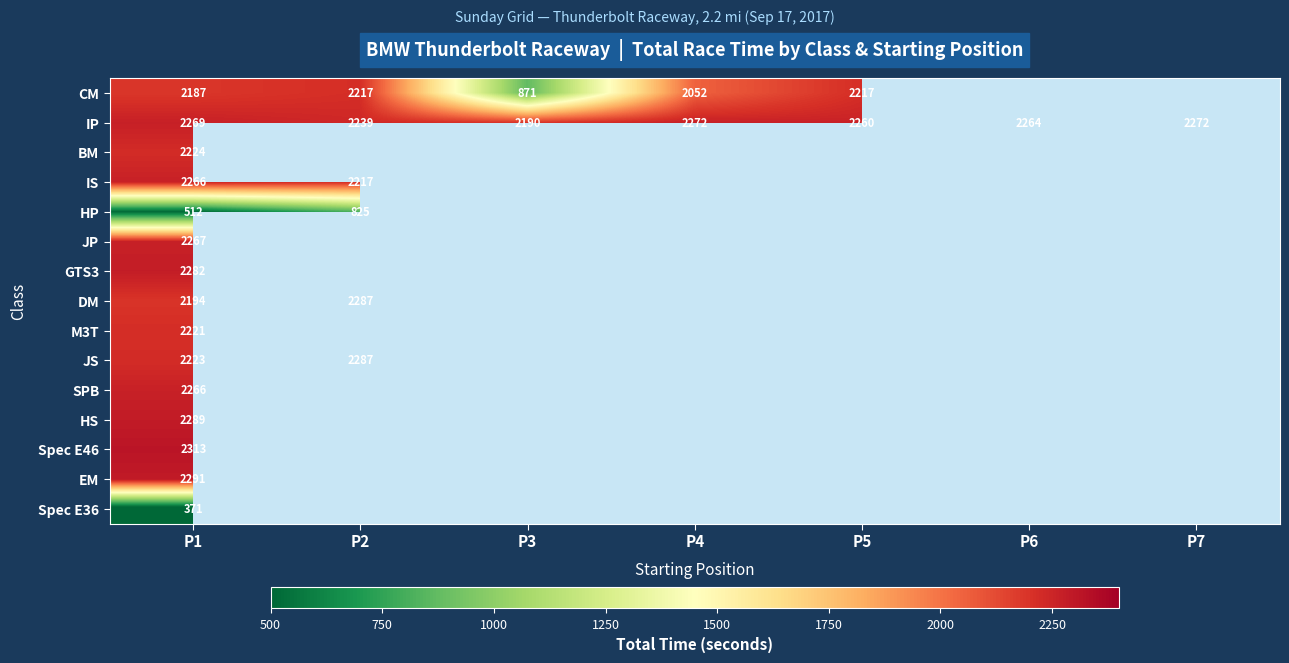

The value of IS at P1 is 3767. True or false?

False